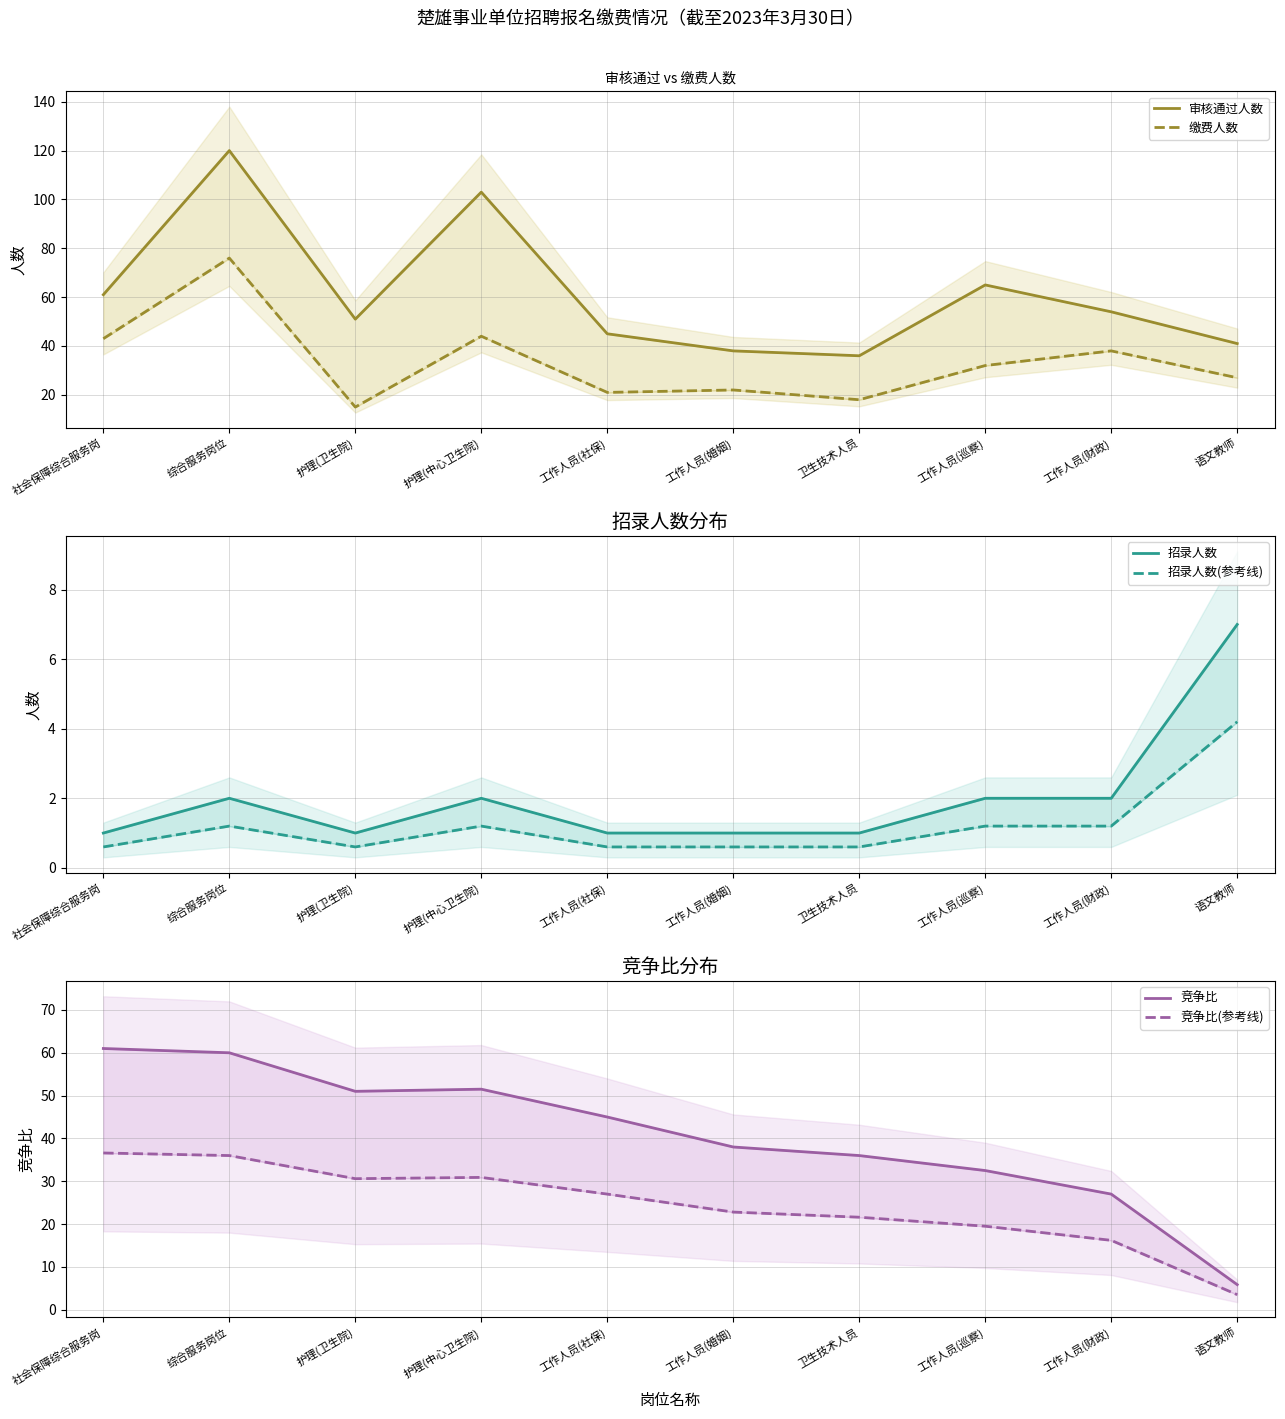

True or false: 招录人数 has a value of 0.2 at 工作人员(社保).

False